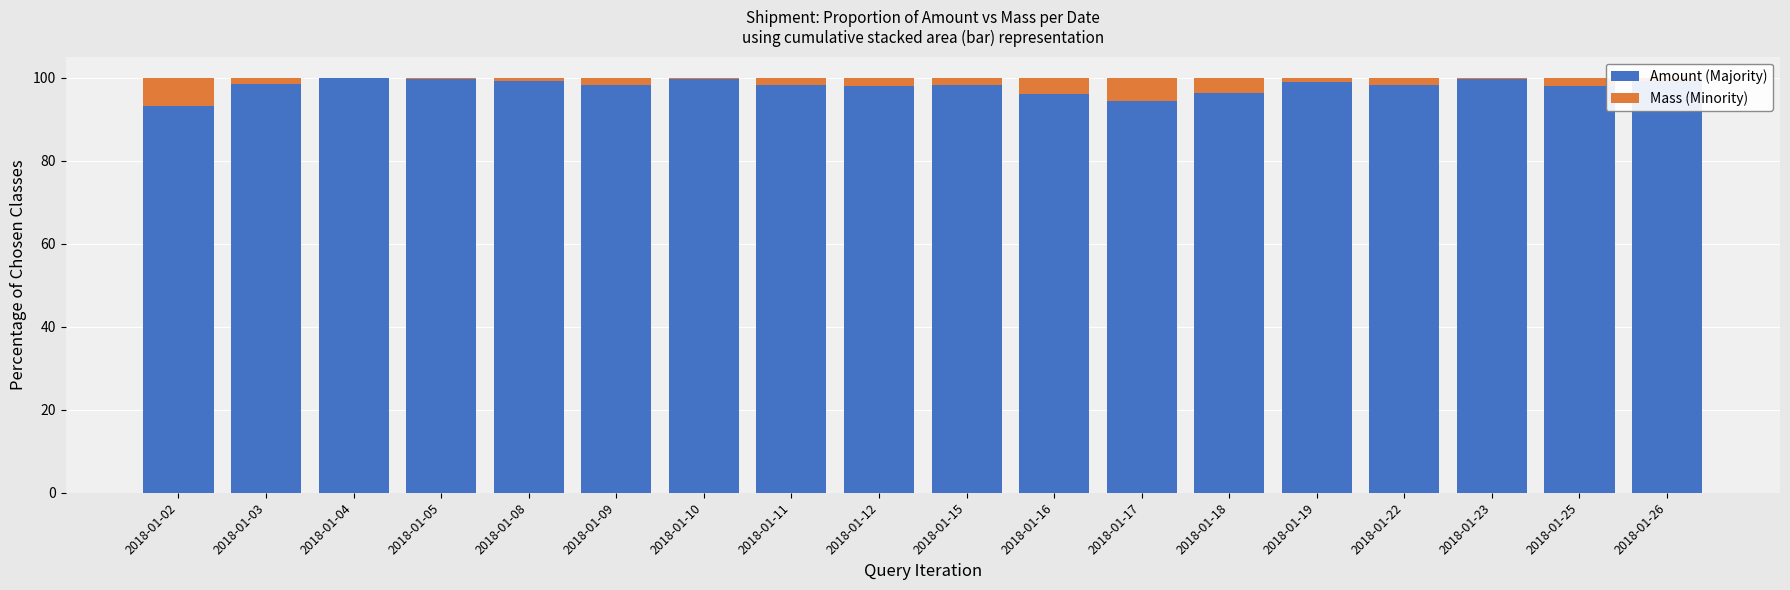

The value of Amount (Majority) at 2018-01-05 is 56.4. True or false?

False